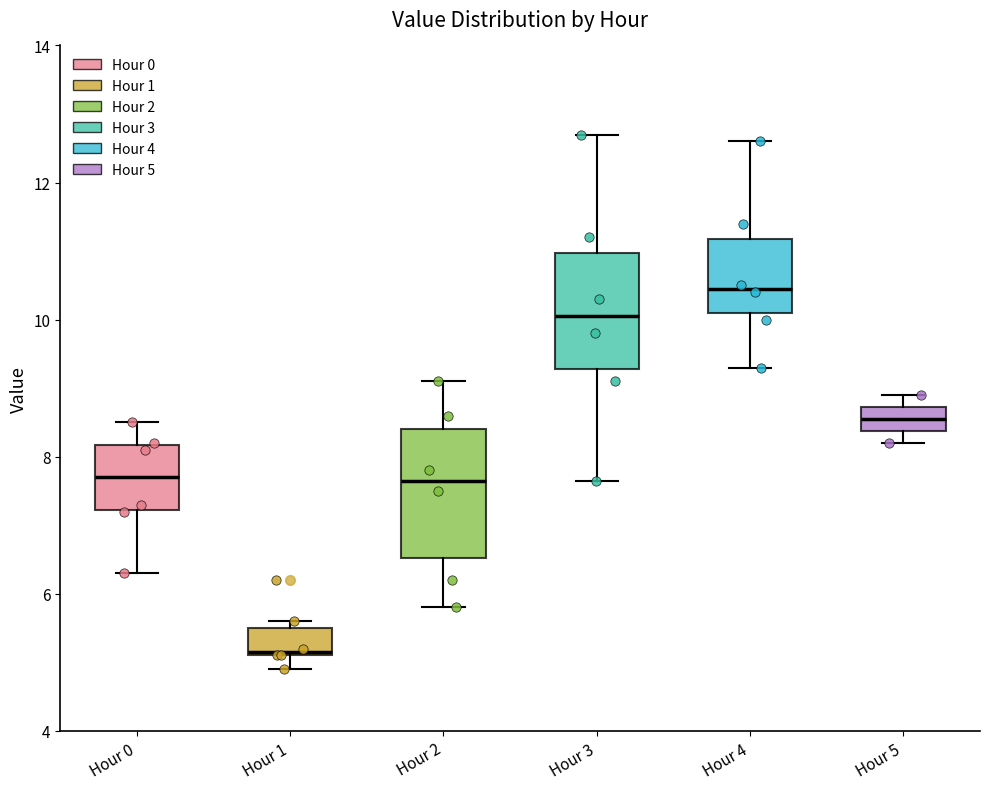

Reading left to right, transcribe this box plot: for each box, give where its median line is, the range the box spans, and where its two whiskers end, as read against the y-axis. The values are not printed on the chart, so give them approximately, as read against the axis.

Hour 0: median 7.8, box 7.2 to 8.2, whiskers 6.4 to 8.6
Hour 1: median 5.2, box 5.2 to 5.6, whiskers 5.0 to 5.6 (just above the box's upper edge)
Hour 2: median 7.6, box 6.6 to 8.4, whiskers 5.8 to 9.2
Hour 3: median 10.0, box 9.2 to 11.0, whiskers 7.6 to 12.8
Hour 4: median 10.4, box 10.2 to 11.2, whiskers 9.4 to 12.6
Hour 5: median 8.6, box 8.4 to 8.8, whiskers 8.2 to 9.0